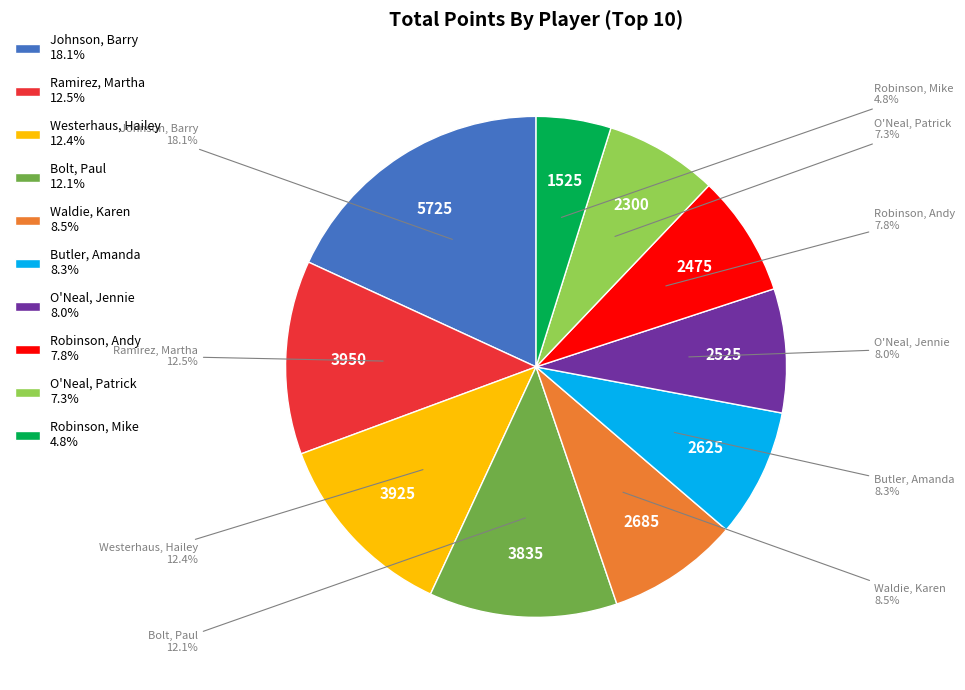

The Robinson, Mike slice represents 5% of the pie. True or false?

True